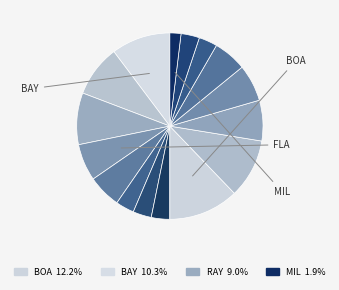

Count the number of slices in the pie.

16